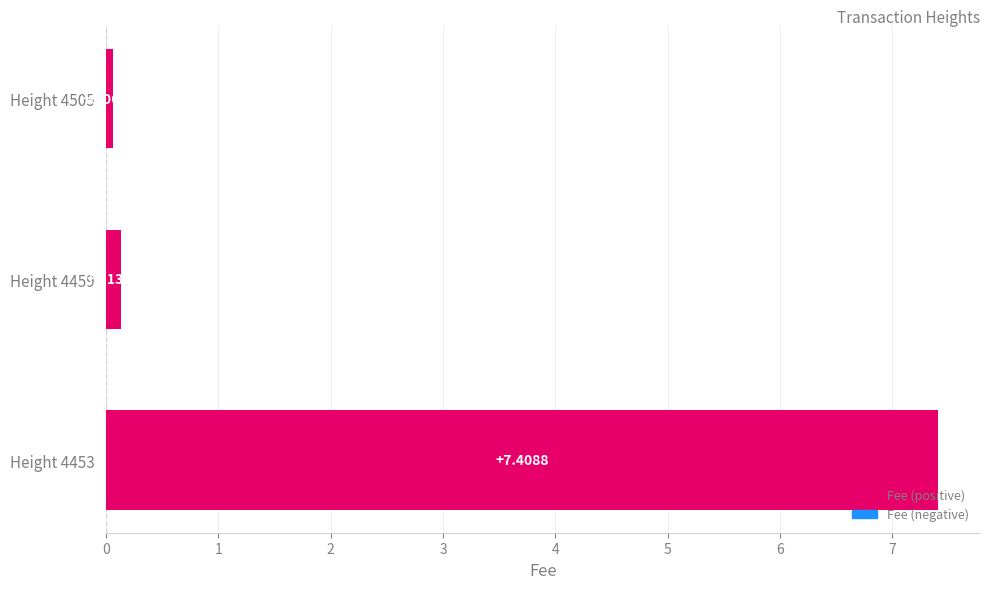

Rank the categories by value from lowest to highest.

Height 4505, Height 4459, Height 4453